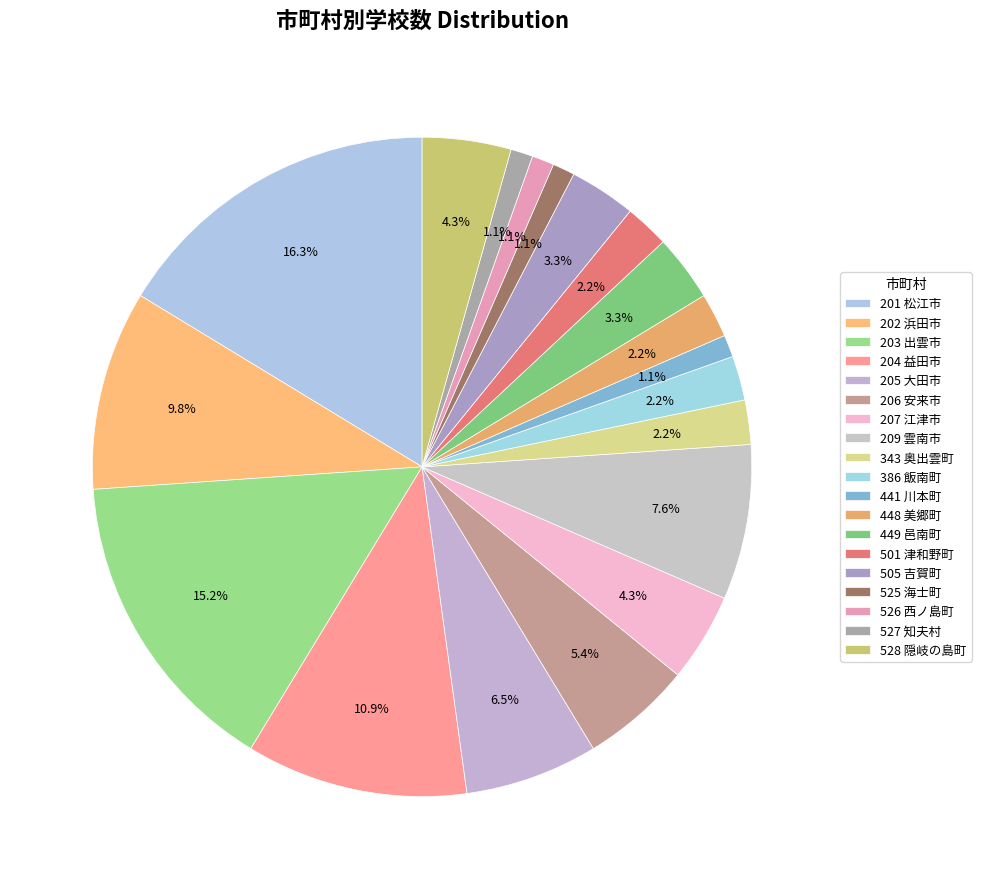

To the nearest percent, what is the average slice percentage?

5%